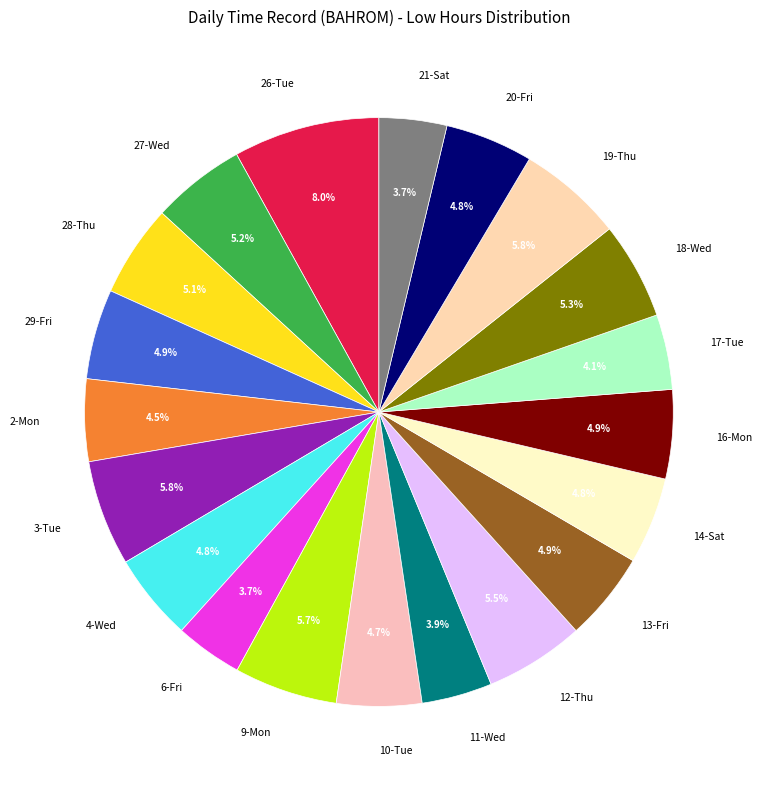

What is the ratio of the value at 10-Tue to the value at 14-Sat?

1.0